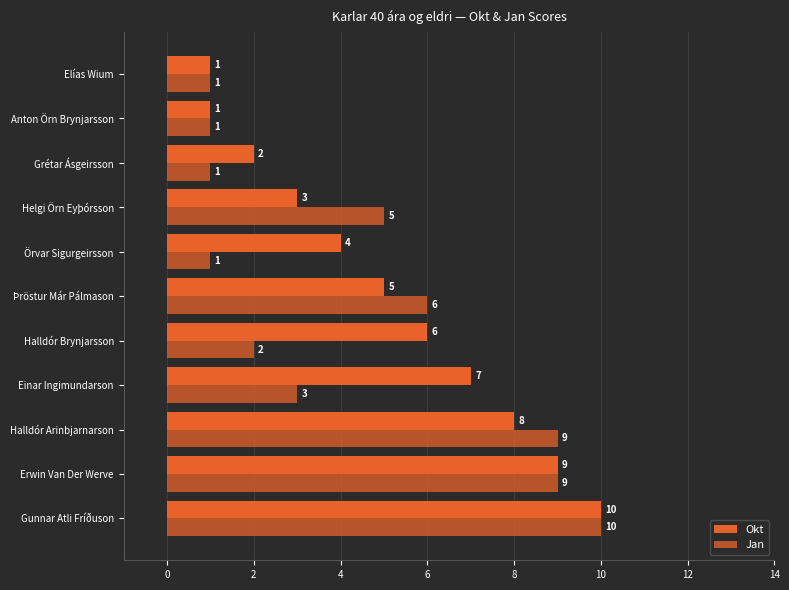

How many distinct data groups are displayed?

2